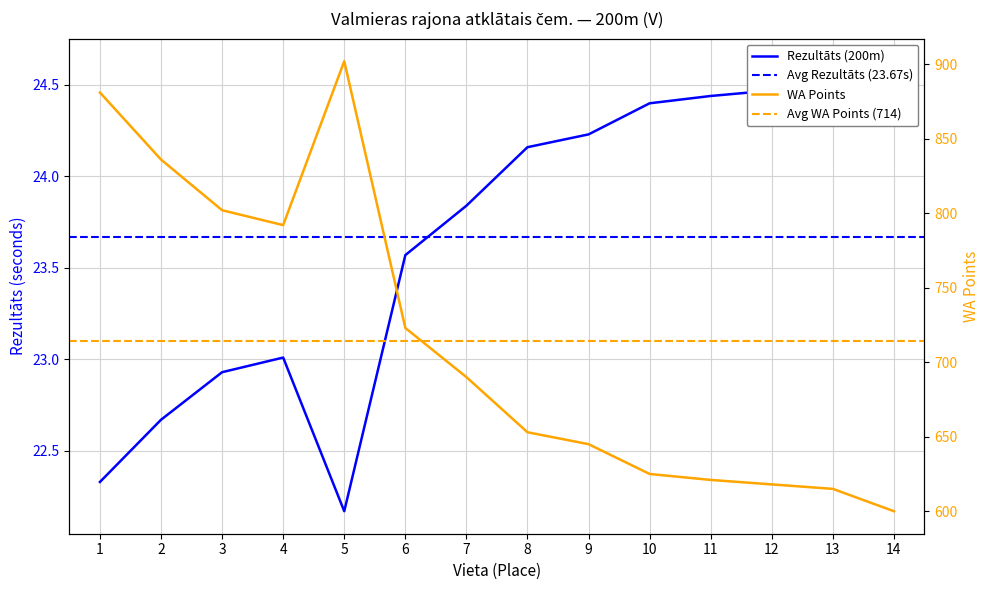

True or false: WA Points and Rezultāts (200m) intersect in this chart.

False